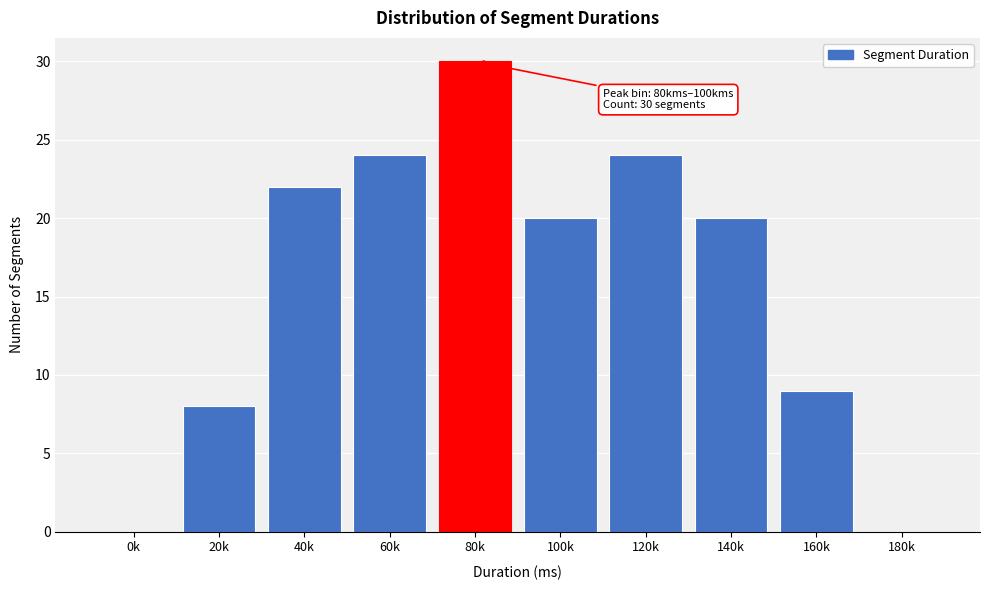

Reading left to right, what are all the values shown in this chart?

0k=0	20k=8	40k=22	60k=24	80k=30	100k=20	120k=24	140k=20	160k=9	180k=0